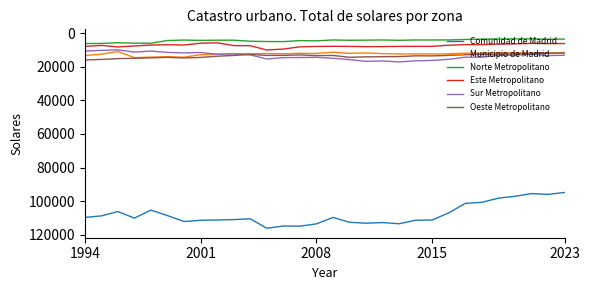

Which series has the largest range (max minus min)?

Comunidad de Madrid